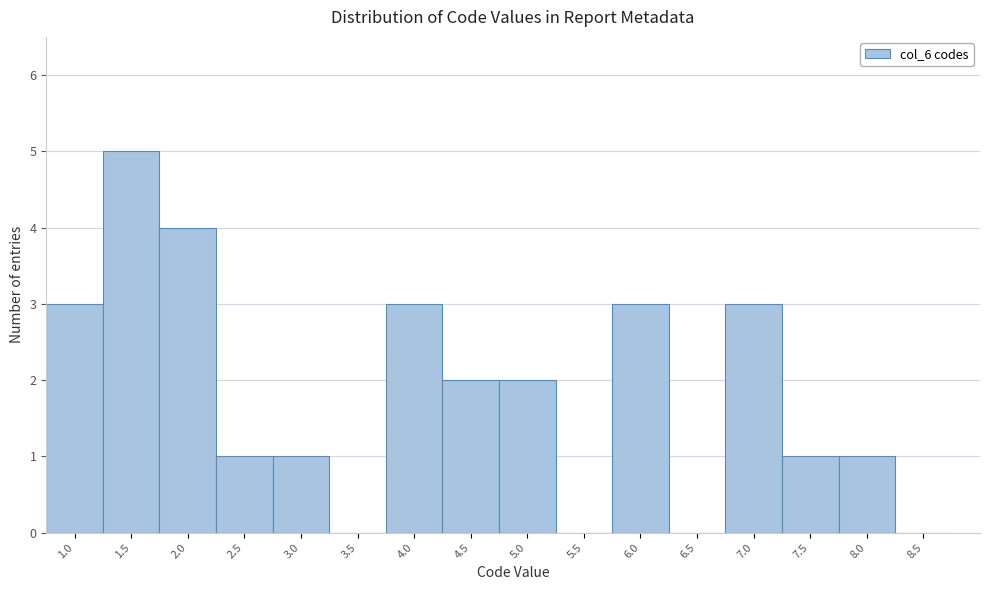

Which range on the x-axis has the tallest bar?

1.25 to 1.75